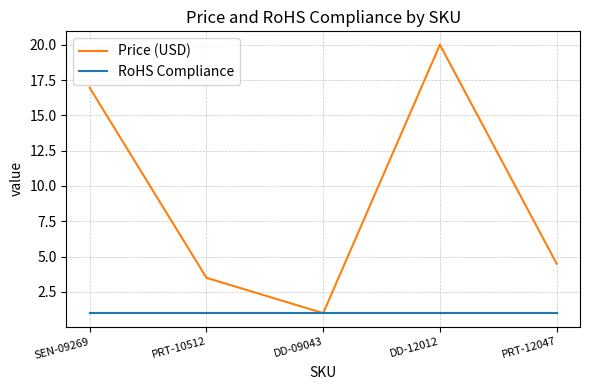

Between SEN-09269 and DD-12012, which series saw the biggest shift?

Price (USD)